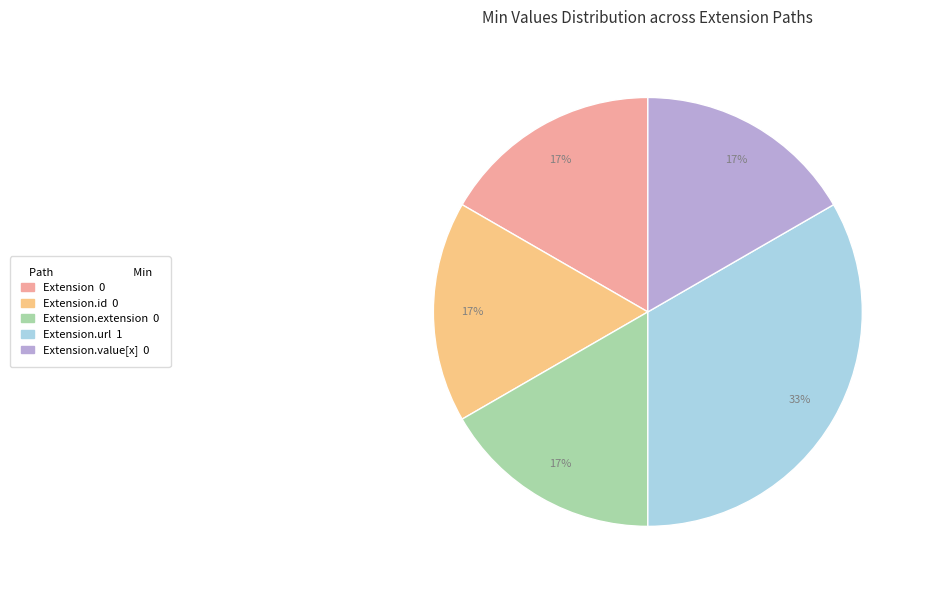

Does any single category account for the majority?

No